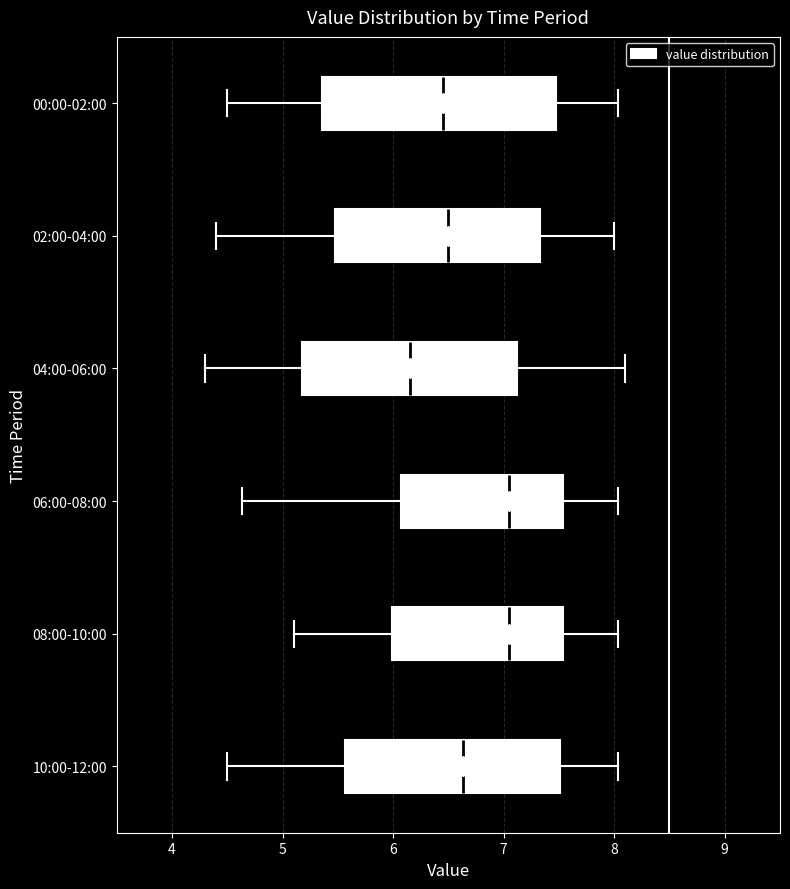

Reading bottom to top, transcribe this box plot: for each box, give where its median line is, the range the box spans, and where its two whiskers end, as read against the x-axis. The values are not printed on the chart, so give them approximately, as read against the axis.

10:00-12:00: median 6.6, box 5.6 to 7.5, whiskers 4.5 to 8.0
08:00-10:00: median 7.1, box 6.0 to 7.5, whiskers 5.1 to 8.0
06:00-08:00: median 7.1, box 6.1 to 7.5, whiskers 4.6 to 8.0
04:00-06:00: median 6.2, box 5.2 to 7.1, whiskers 4.3 to 8.1
02:00-04:00: median 6.5, box 5.5 to 7.3, whiskers 4.4 to 8.0
00:00-02:00: median 6.5, box 5.4 to 7.5, whiskers 4.5 to 8.0